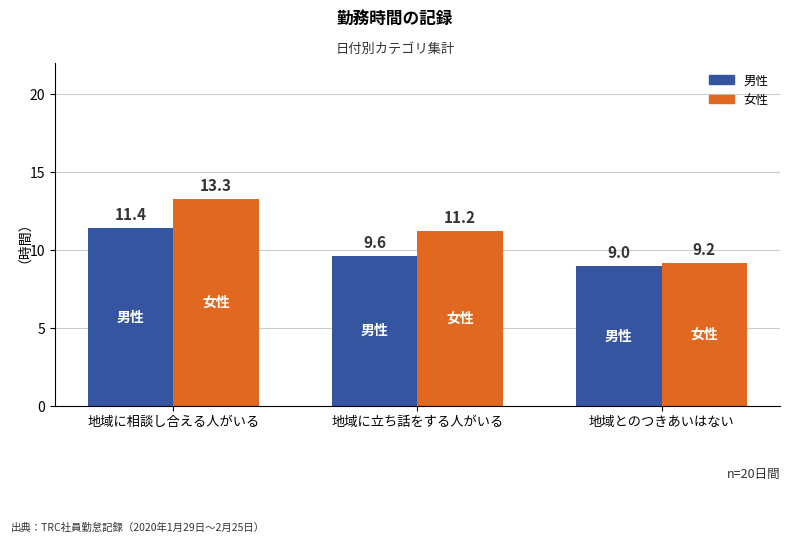

Which series changed the most between 地域に立ち話をする人がいる and 地域とのつきあいはない?

女性